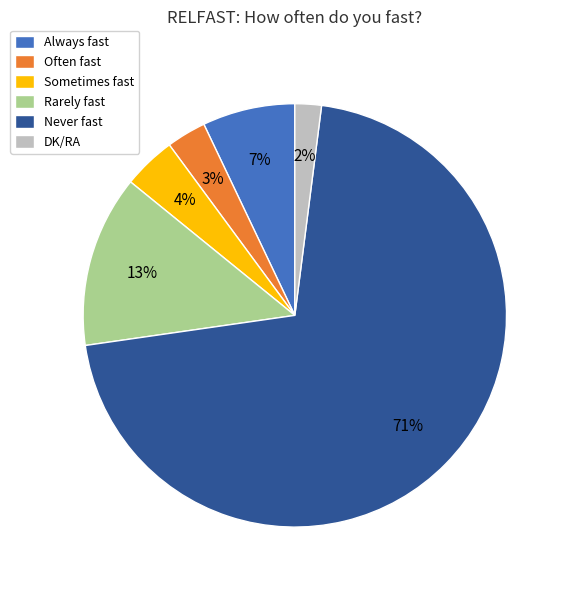

Is the sum of Never fast and Always fast greater than half?

Yes